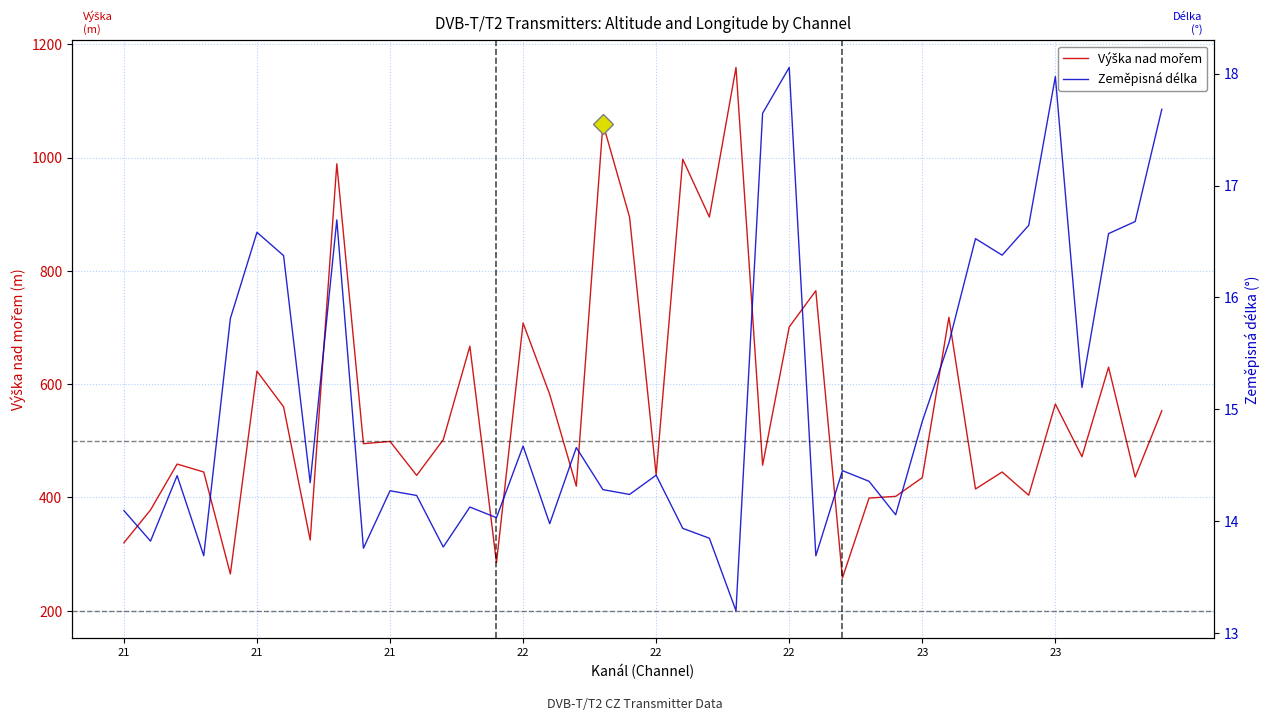

Rank the series at 21 from lowest to highest value.

Zeměpisná délka, Výška nad mořem